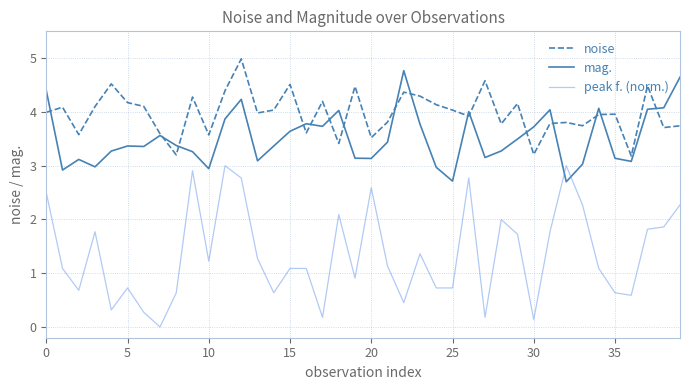

True or false: noise and peak f. (norm.) intersect in this chart.

False